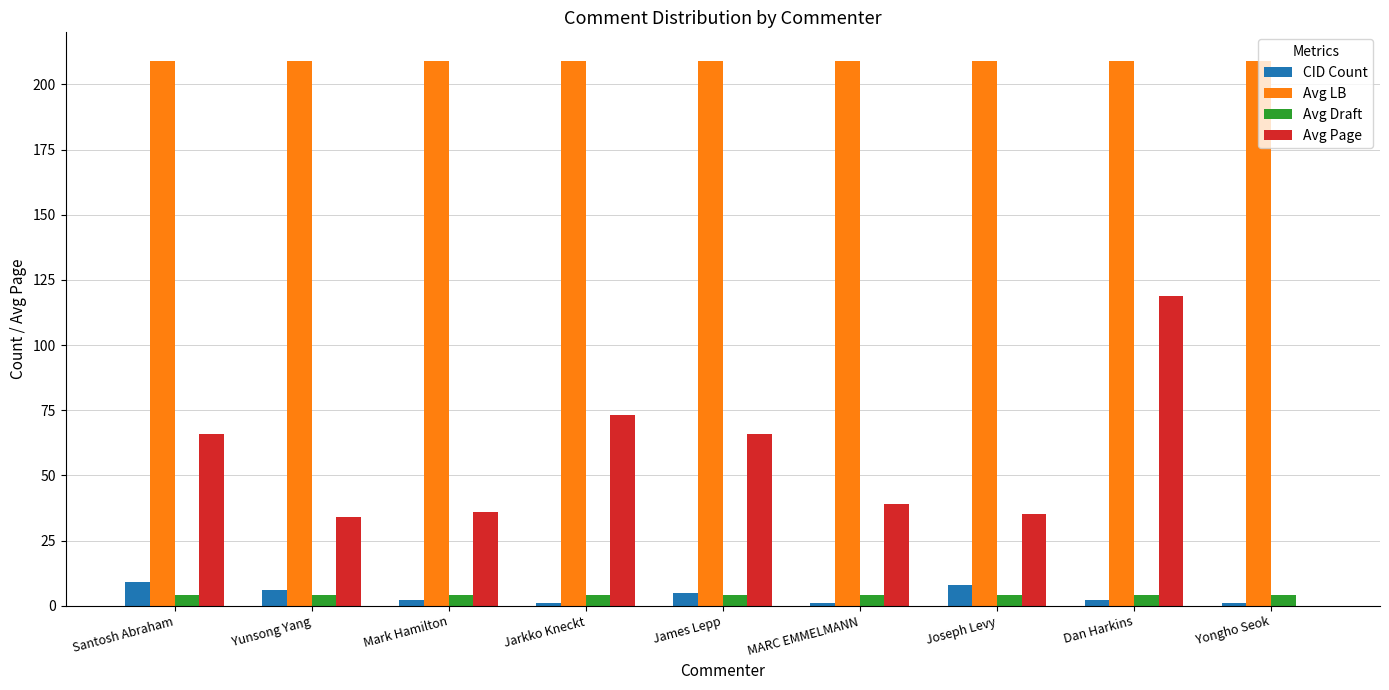

Which series has the widest spread of values?

Avg Page